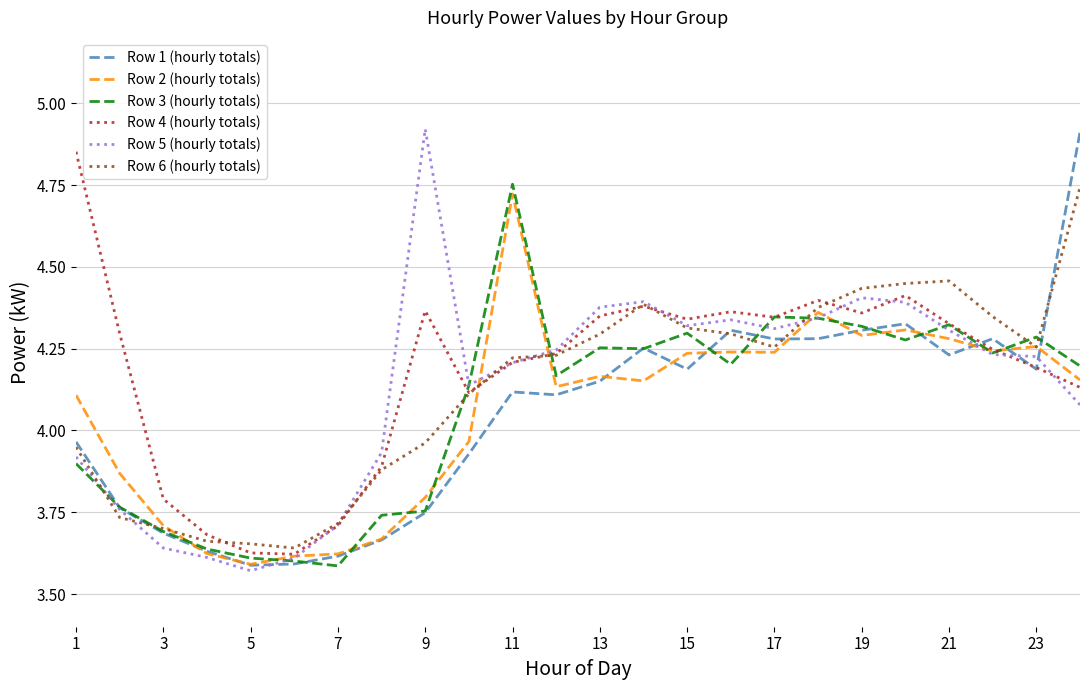

Reading left to right, extract all data points from this chart.

Row 1 (hourly totals): 4.0	3.8	3.7	3.6	3.6	3.6	3.6	3.7	3.7	3.9	4.1	4.1	4.2	4.3	4.2	4.3	4.3	4.3	4.3	4.3	4.2	4.3	4.2	4.9
Row 2 (hourly totals): 4.1	3.9	3.7	3.6	3.6	3.6	3.6	3.7	3.8	4.0	4.7	4.1	4.2	4.2	4.2	4.2	4.2	4.4	4.3	4.3	4.3	4.2	4.3	4.2
Row 3 (hourly totals): 3.9	3.8	3.7	3.6	3.6	3.6	3.6	3.7	3.8	4.1	4.8	4.2	4.3	4.2	4.3	4.2	4.3	4.3	4.3	4.3	4.3	4.2	4.3	4.2
Row 4 (hourly totals): 4.9	4.3	3.8	3.7	3.6	3.6	3.7	3.9	4.4	4.1	4.2	4.2	4.3	4.4	4.3	4.4	4.3	4.4	4.4	4.4	4.3	4.2	4.2	4.1
Row 5 (hourly totals): 3.9	3.8	3.6	3.6	3.6	3.6	3.7	3.9	4.9	4.1	4.2	4.2	4.4	4.4	4.3	4.3	4.3	4.3	4.4	4.4	4.3	4.2	4.2	4.1
Row 6 (hourly totals): 3.9	3.7	3.7	3.7	3.7	3.6	3.7	3.9	4.0	4.1	4.2	4.2	4.3	4.4	4.3	4.3	4.3	4.4	4.4	4.4	4.5	4.3	4.3	4.7